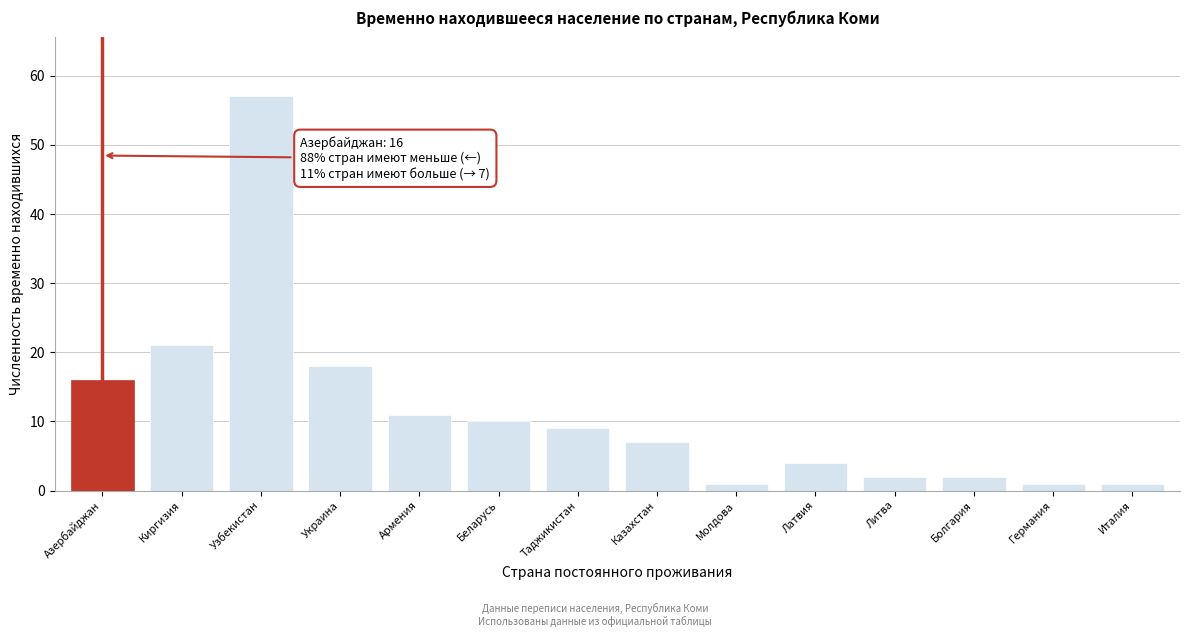

Reading left to right, extract all data points from this chart.

16	21	57	18	11	10	9	7	1	4	2	2	1	1